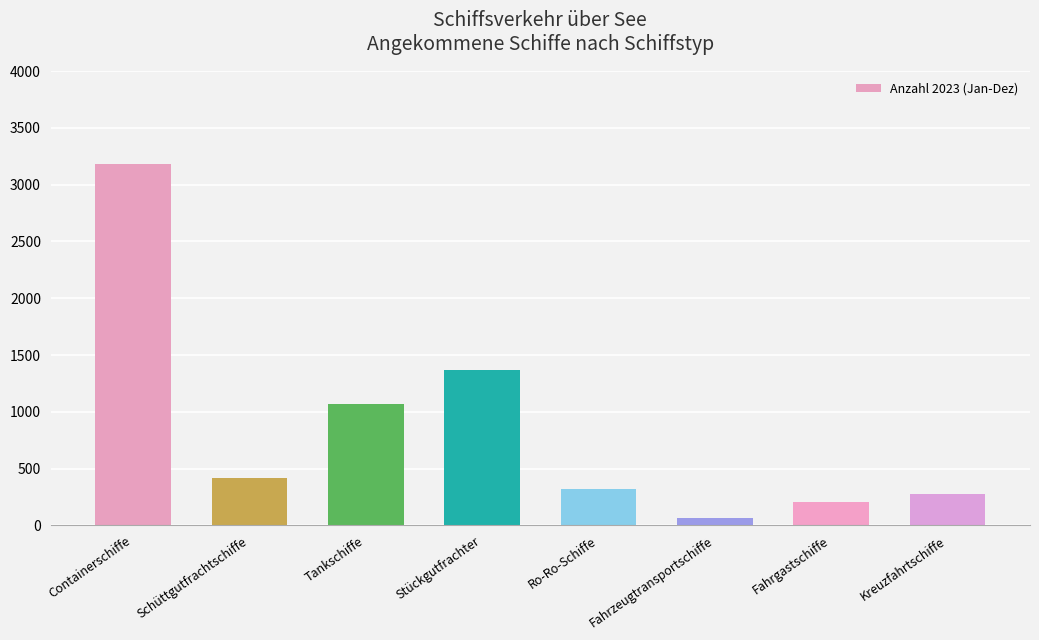

How many bars are there in total?

8